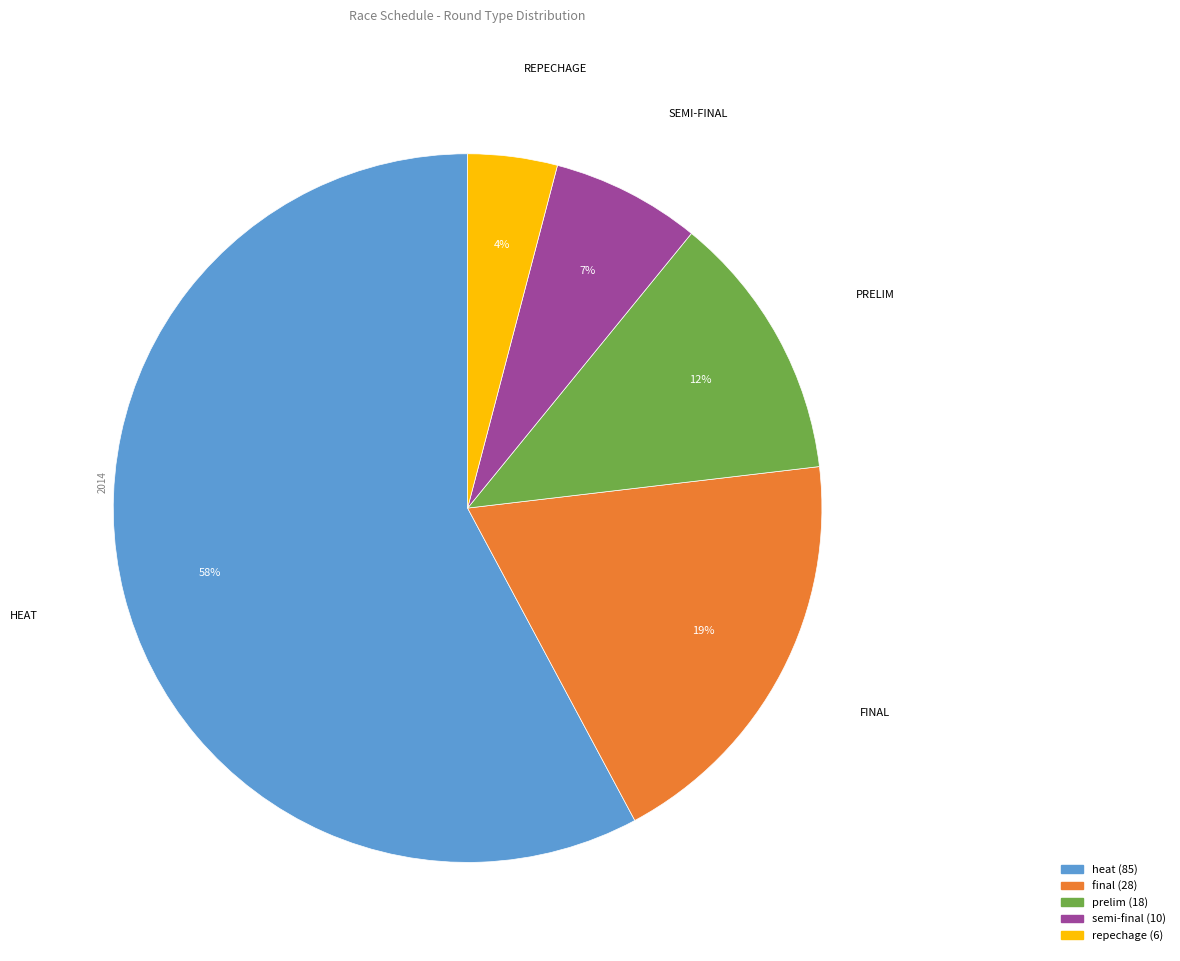

Is there any slice that represents more than half of the pie?

Yes